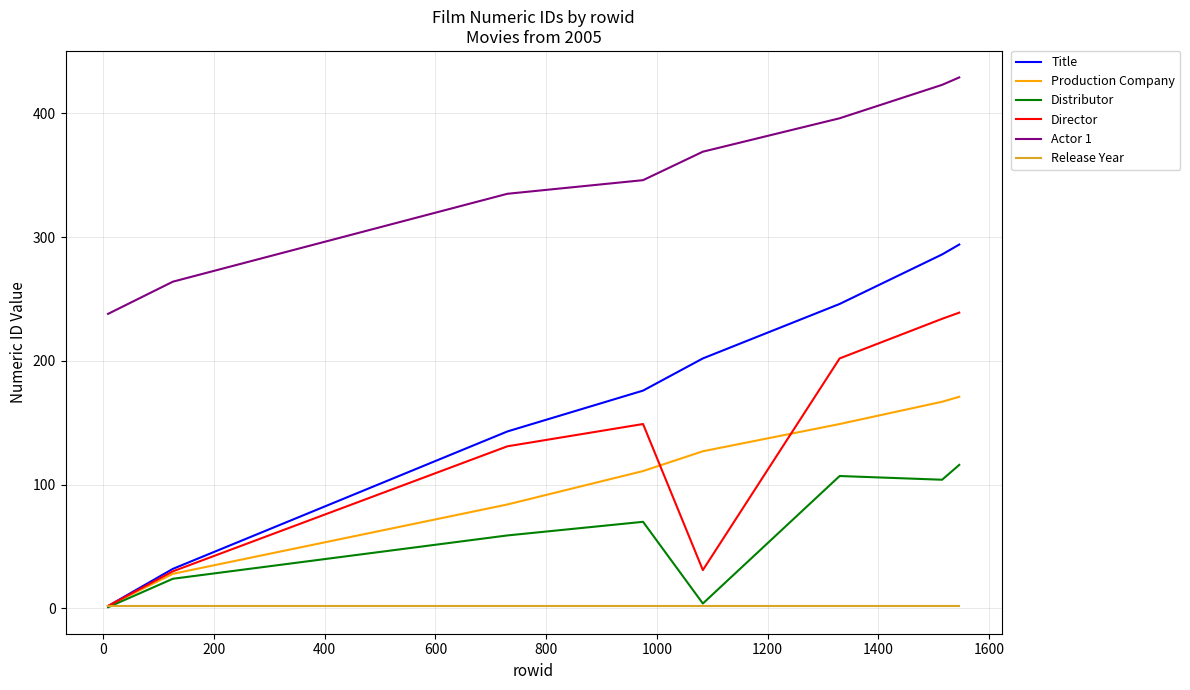

What is the greatest value displayed?

429